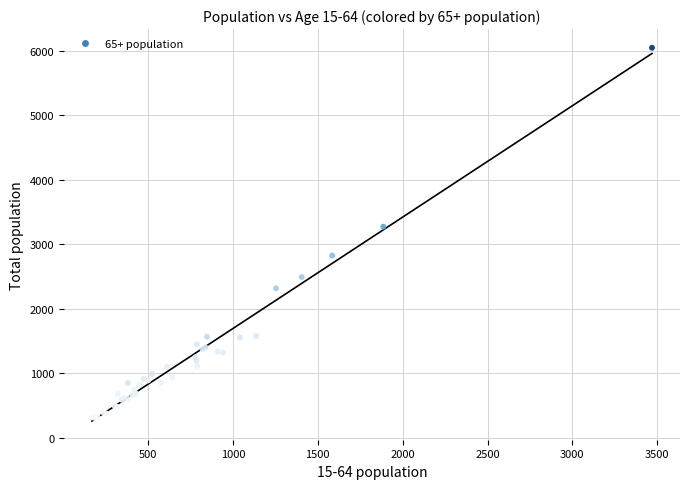

What Y value in the scatter plot is closest to 3165?

3270